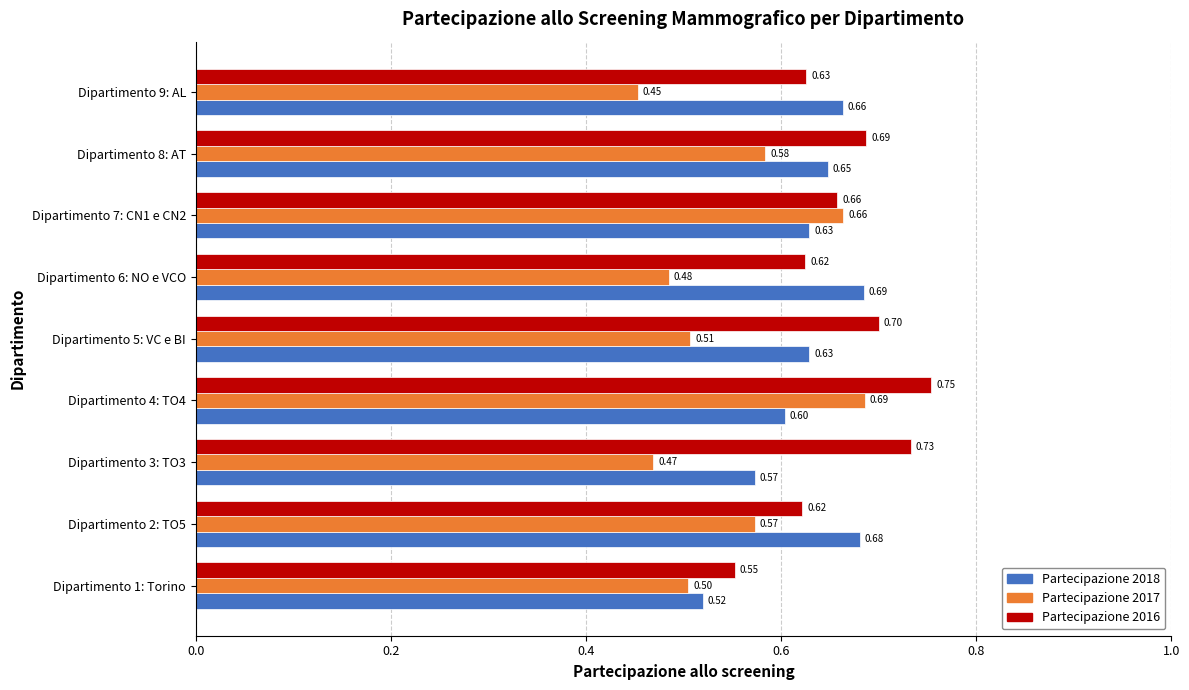

At how many categories does at least one series exceed 0?

9